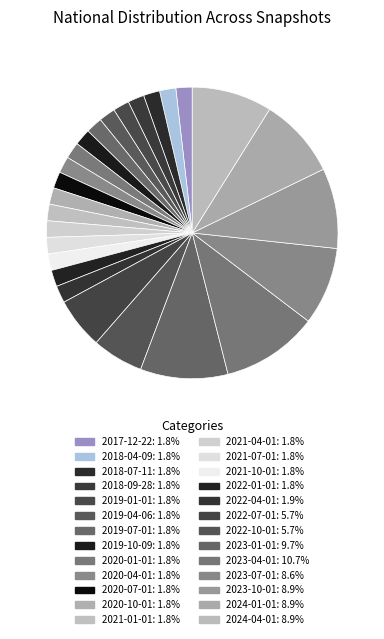

To the nearest percent, what is the difference between the largest and smallest slice percentages?

9%